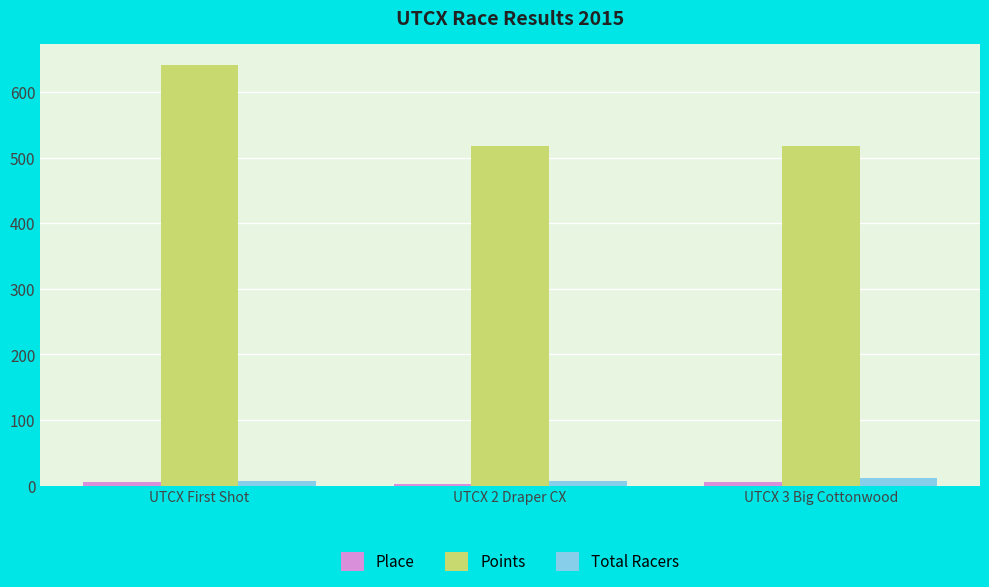

What is the maximum value for Points?

641.8